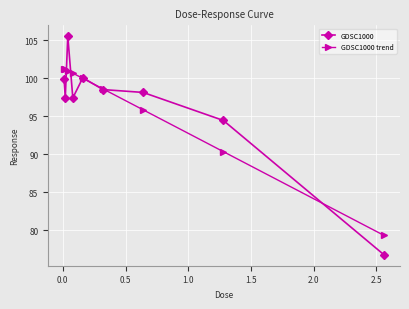

What is the value of the GDSC1000 point at the 4th from the left?

97.4